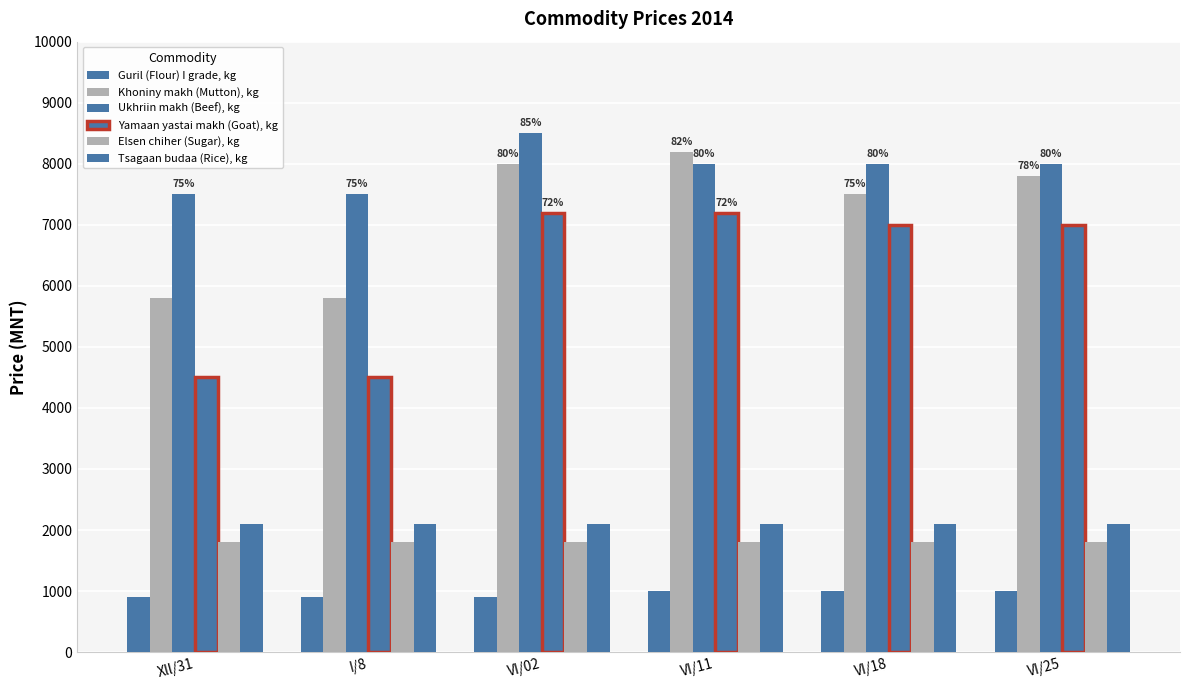

At which label is Ukhriin makh (Beef), kg closest to 8000?

VI/11